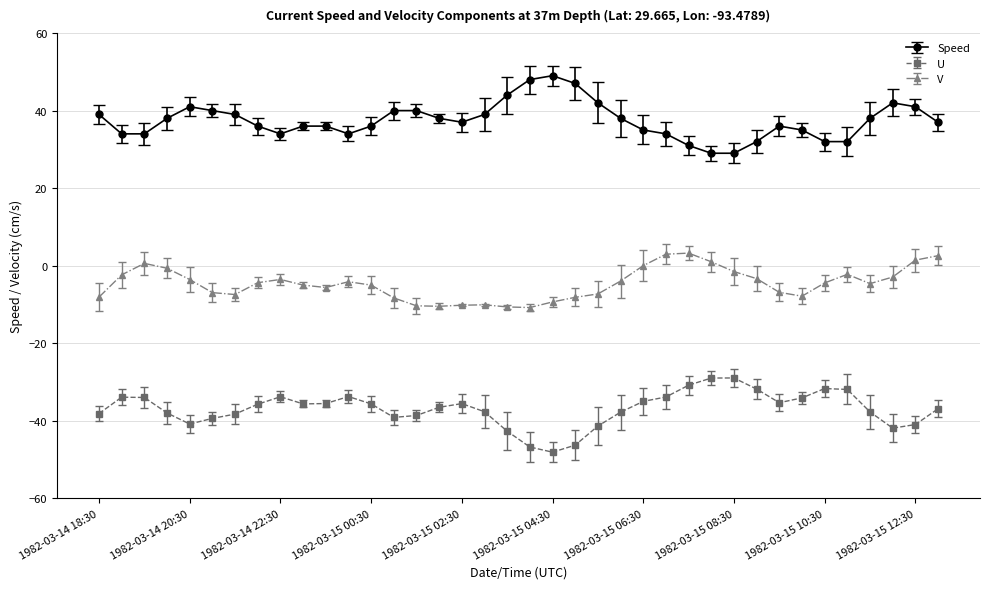

Which series has the largest total across all categories?

Speed